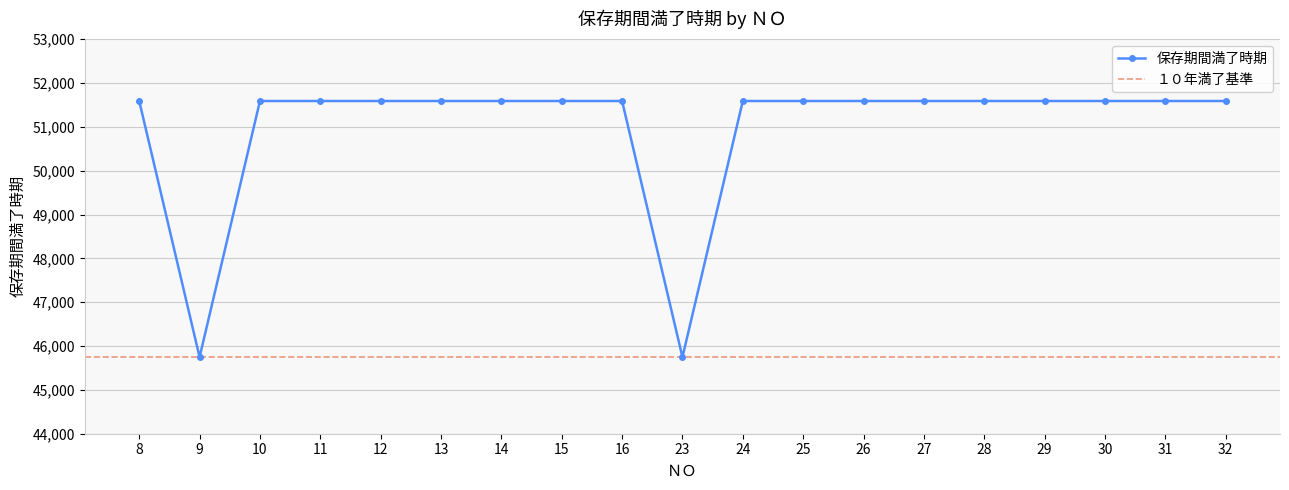

Rank the categories by value from highest to lowest.

8, 10, 11, 12, 13, 14, 15, 16, 24, 25, 26, 27, 28, 29, 30, 31, 32, 9, 23